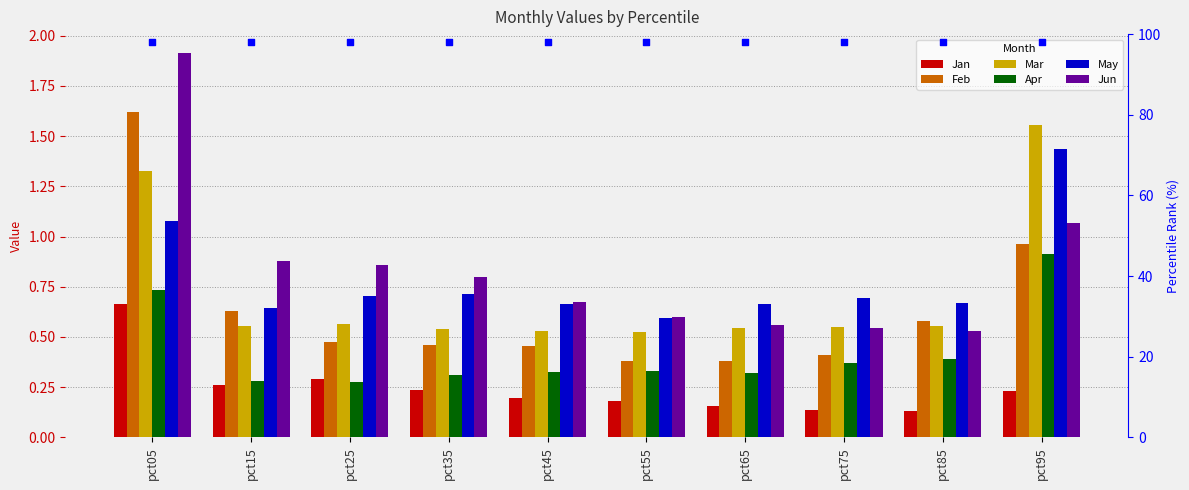

Which series reaches the maximum Y coordinate?

Jun